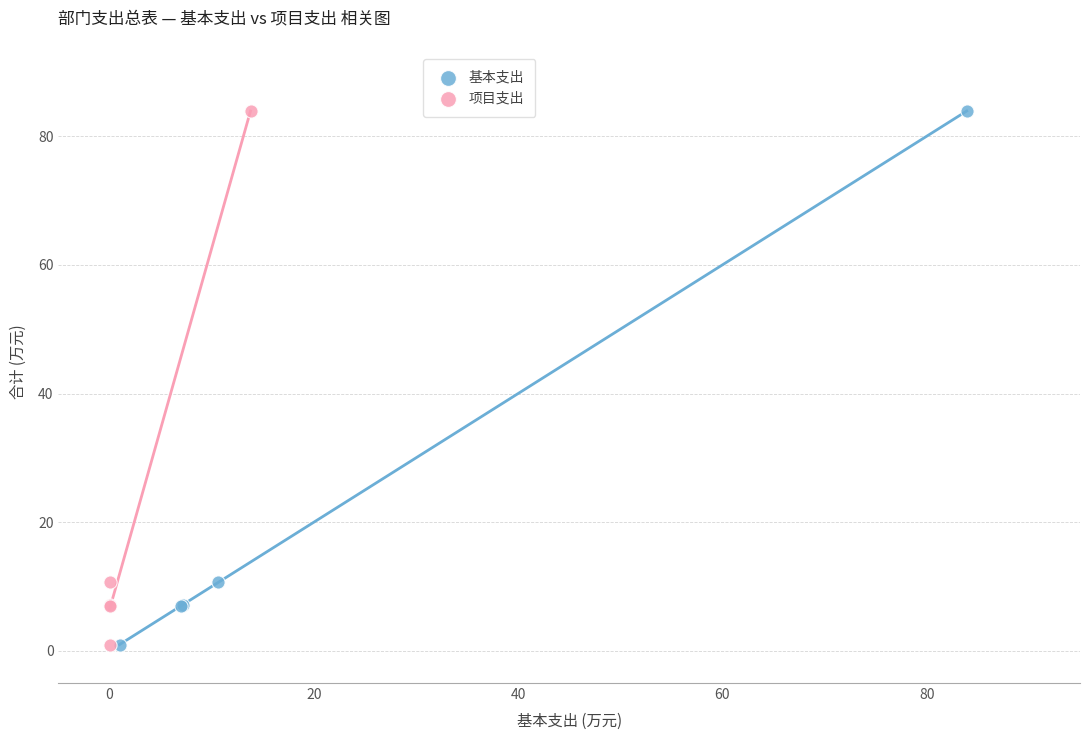

What are all the series names shown in the legend?

基本支出, 项目支出